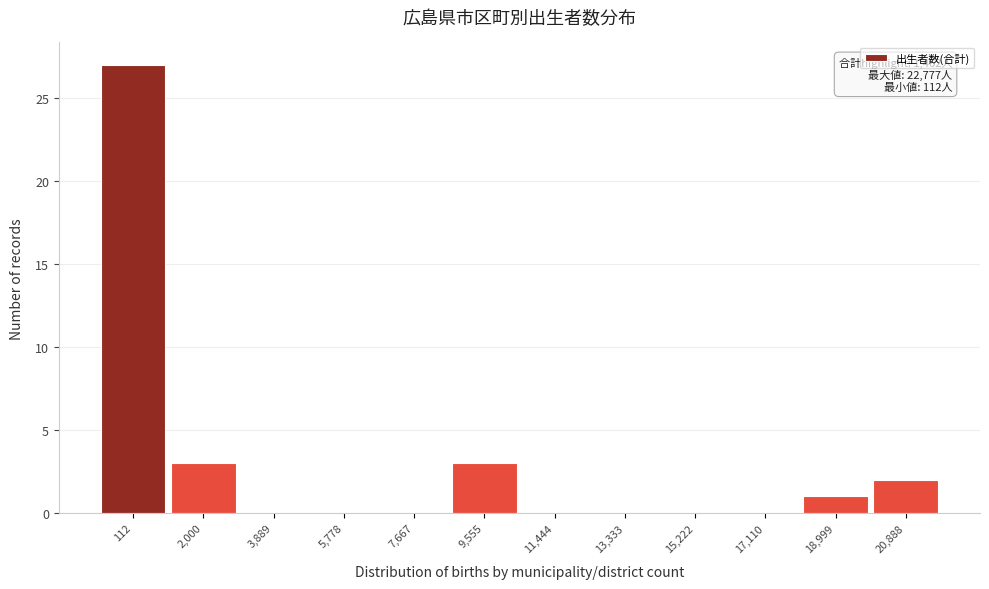

Reading right to left, extract all data points from this chart.

20,888=2	18,999=1	17,110=0	15,222=0	13,333=0	11,444=0	9,555=3	7,667=0	5,778=0	3,889=0	2,000=3	112=27